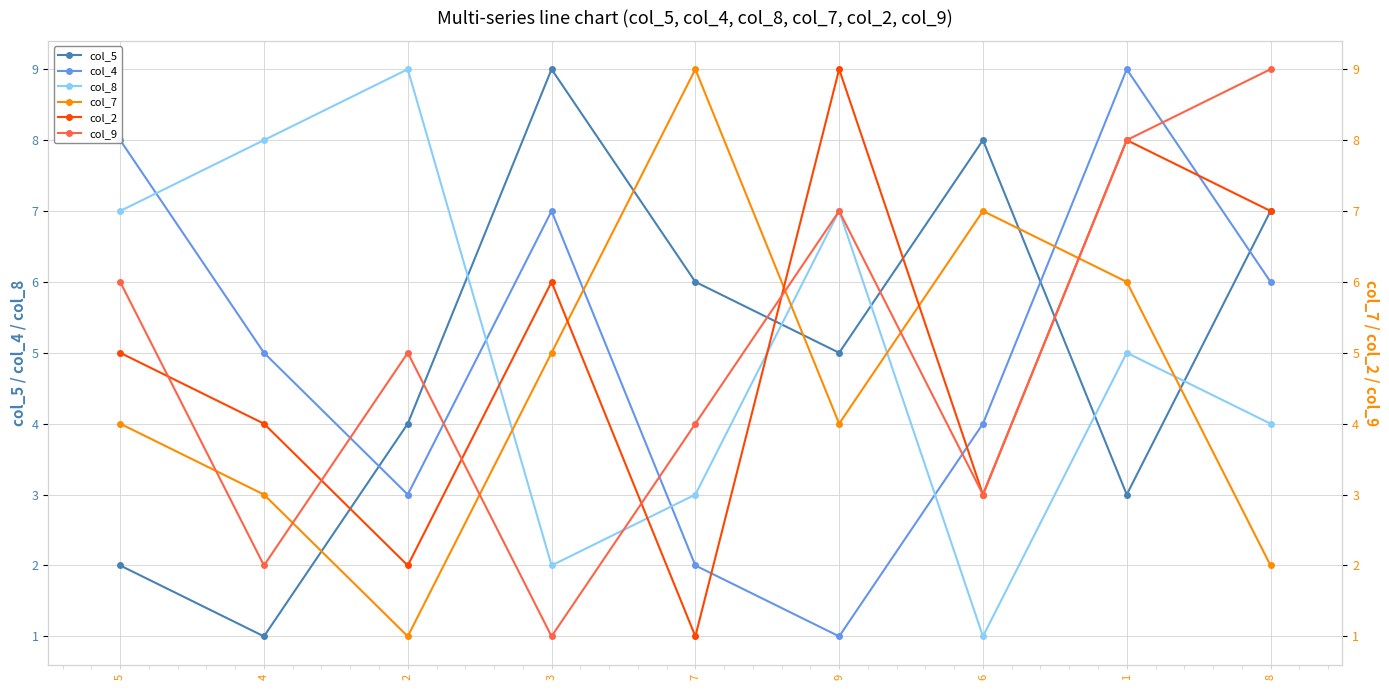

What value does the col_9 series have at 2?

5